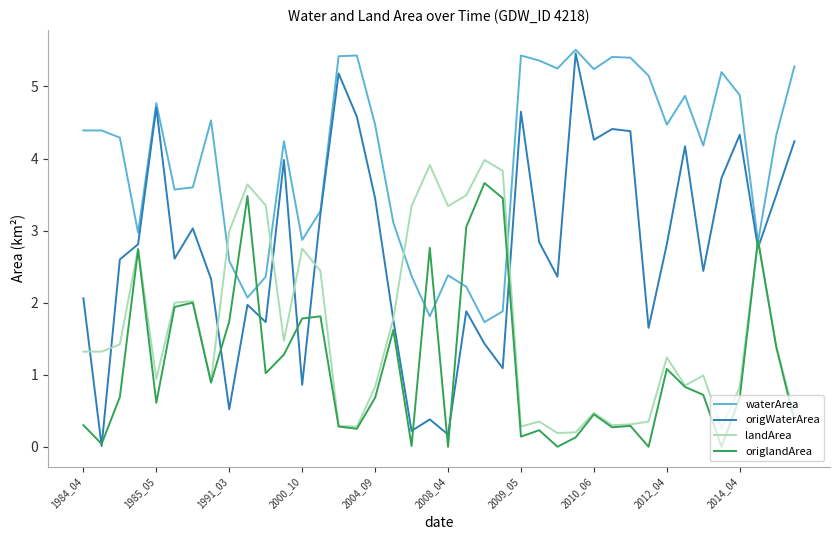

Rank the series by their average value, from highest to lowest.

waterArea, origWaterArea, landArea, origlandArea